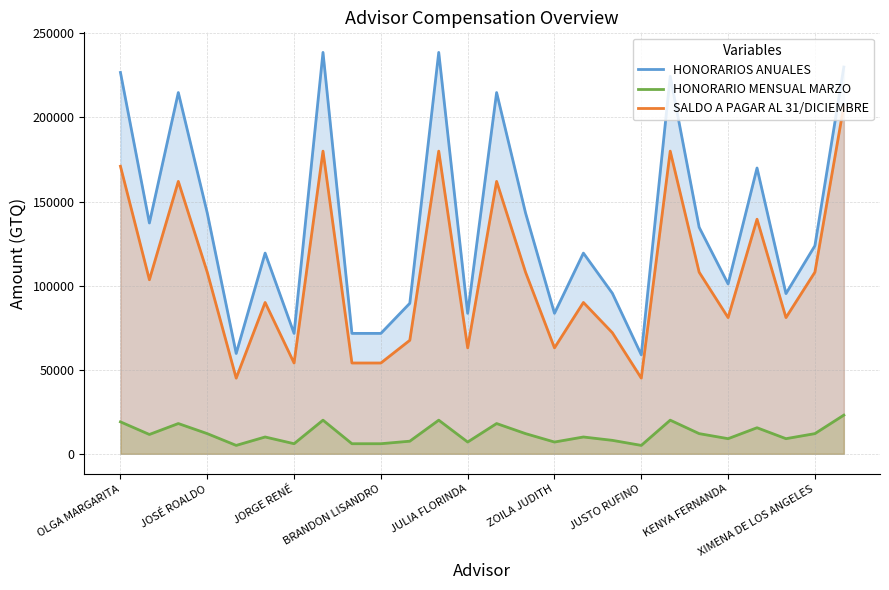

At which label does HONORARIO MENSUAL MARZO reach its peak?

25